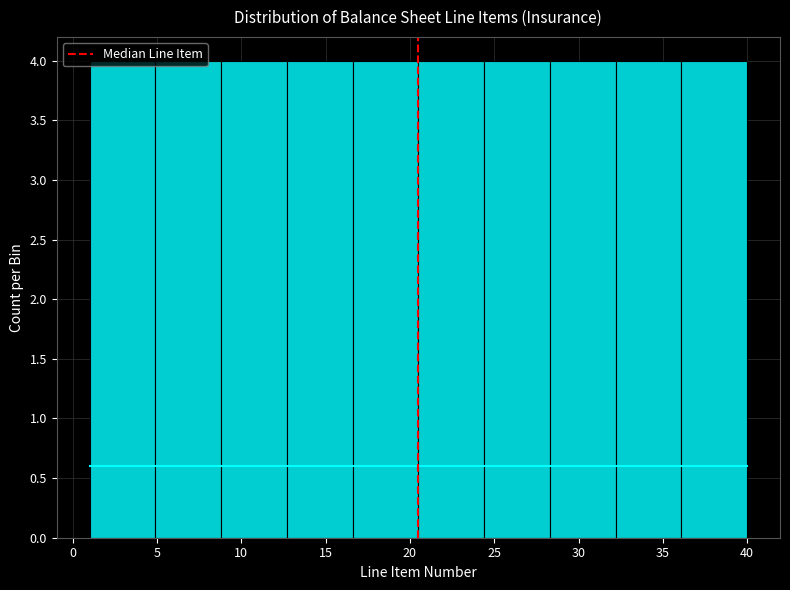

Reading left to right, list every bar in this chart as the range it spans on the x-axis followed by its height. Neither the bar edges nor the heights are printed on the chart, so give them approximately, as read against the axes.

1.0 to 4.9: 4
4.9 to 8.8: 4
8.8 to 12.7: 4
12.7 to 16.6: 4
16.6 to 20.5: 4
20.5 to 24.4: 4
24.4 to 28.3: 4
28.3 to 32.2: 4
32.2 to 36.1: 4
36.1 to 40.0: 4